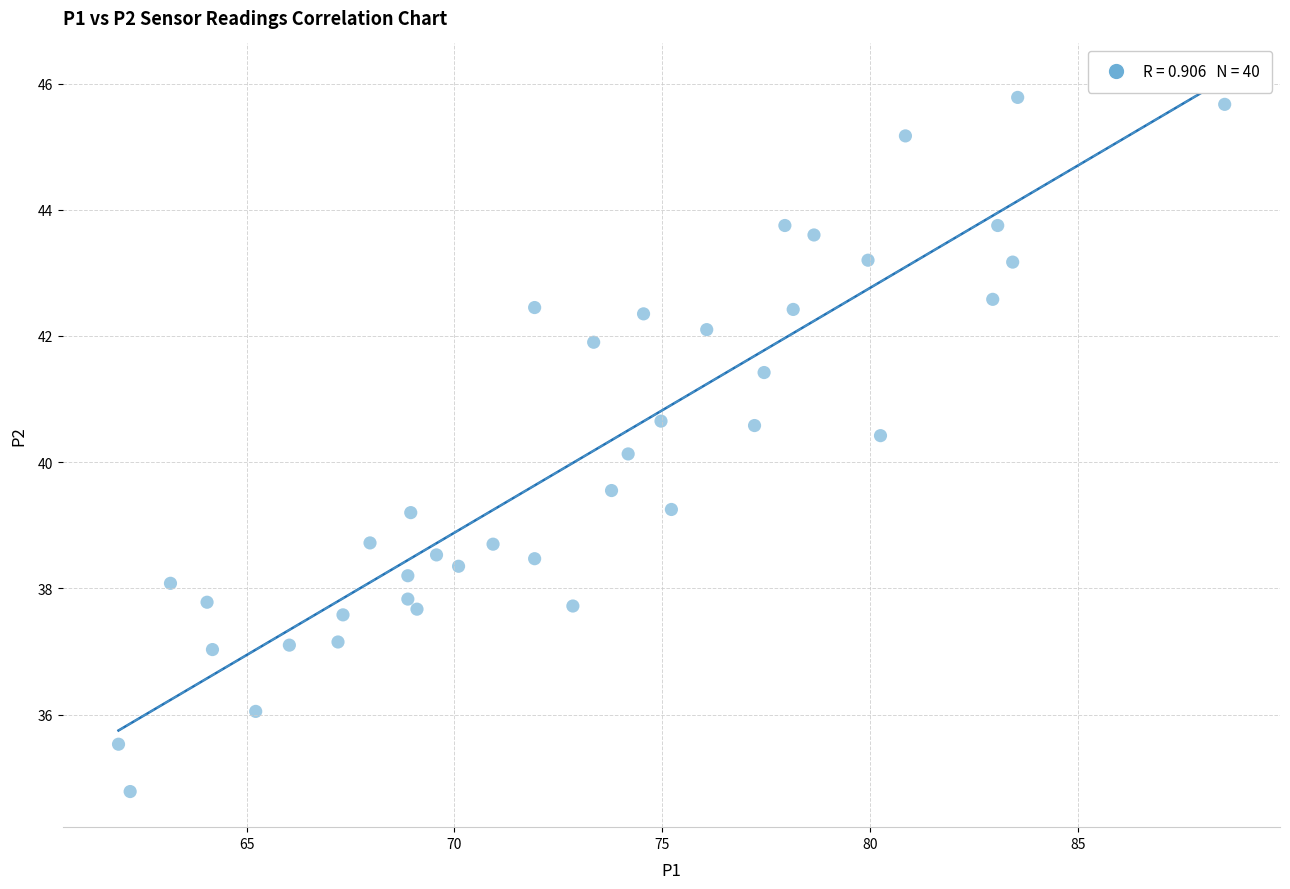

What Y value in the scatter plot is closest to 40?

40.1